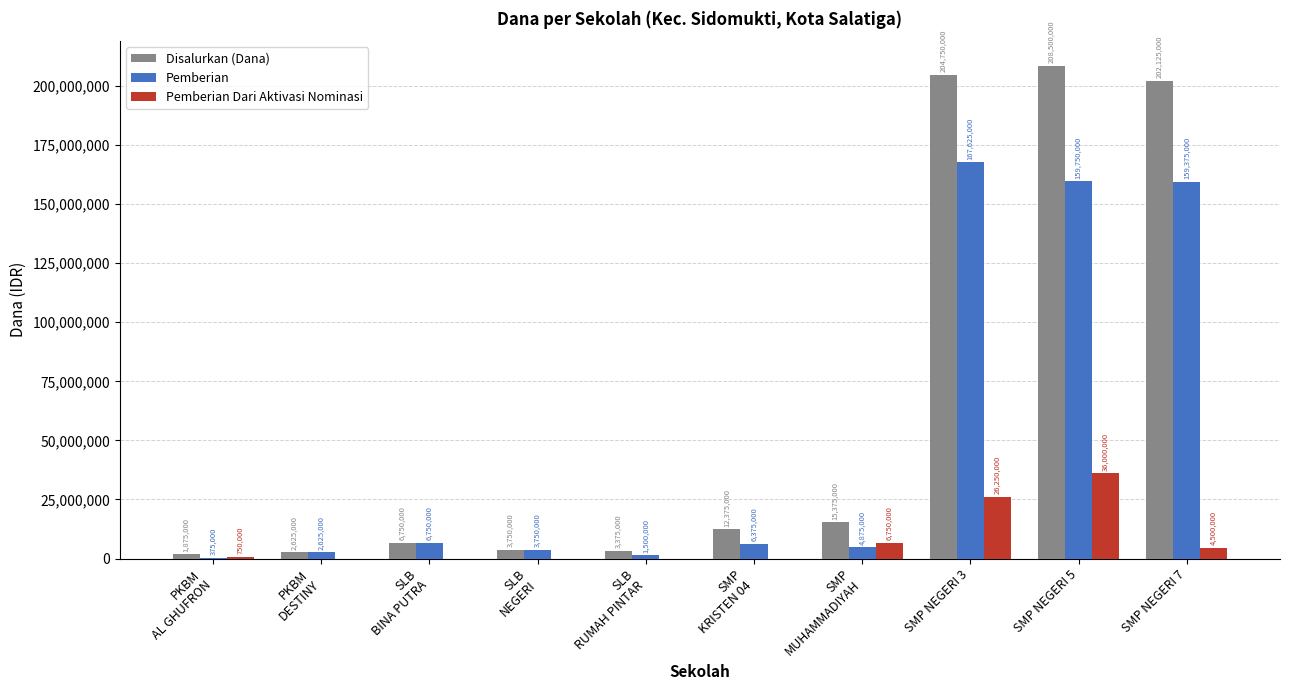

Where does the Pemberian series first go above 6375000?

SLB
BINA PUTRA